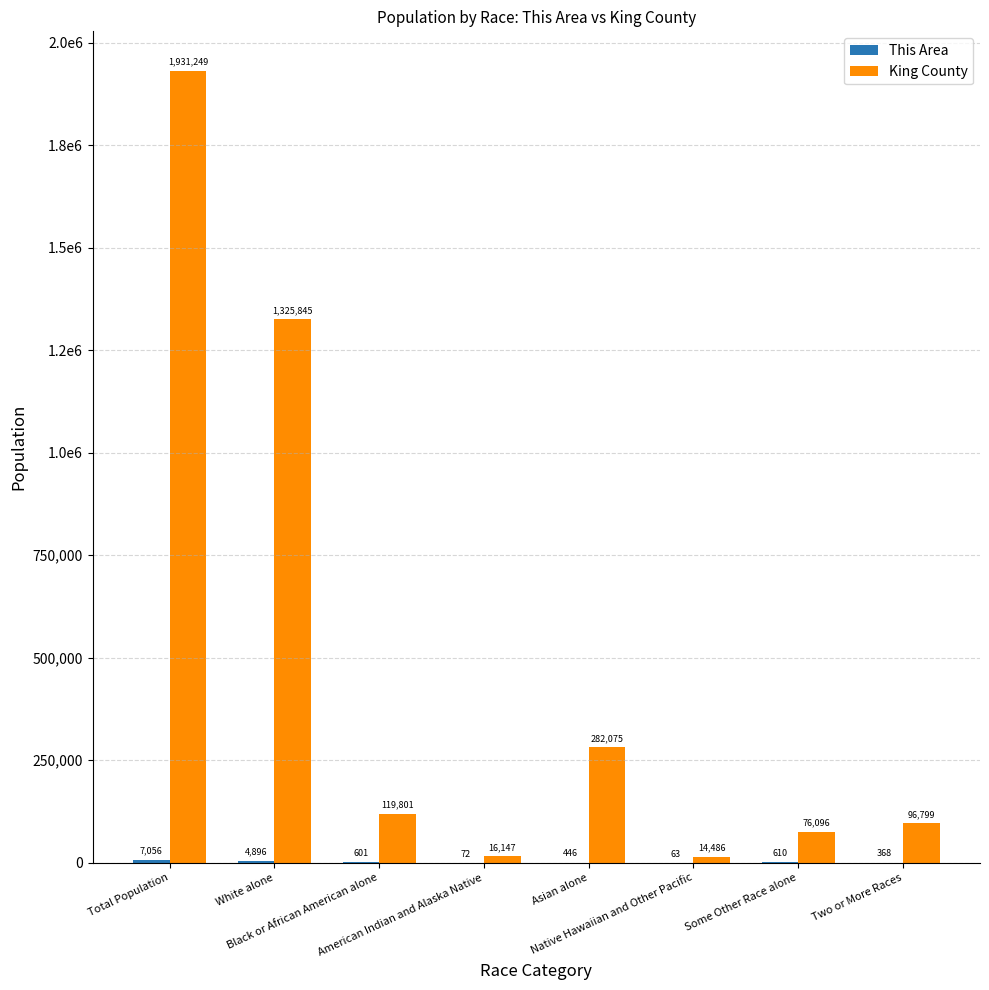

At which label does This Area first exceed 601?

Total Population